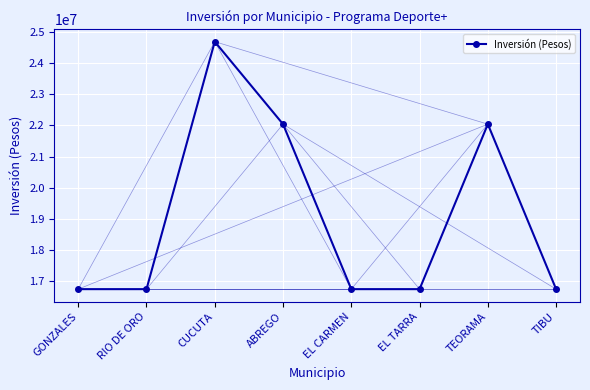

What is the label of the 1st point from the right?

TIBU